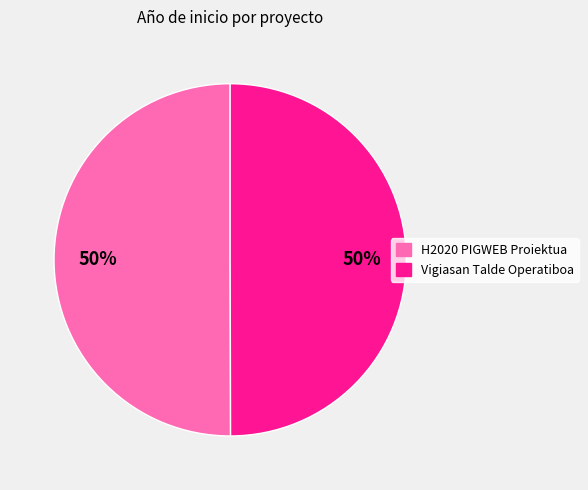

What is the ratio of the value at H2020 PIGWEB Proiektua to the value at Vigiasan Talde Operatiboa?

1.0